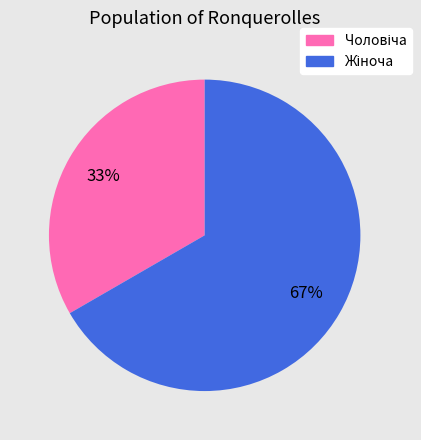

To the nearest percent, what is the average slice percentage?

50%